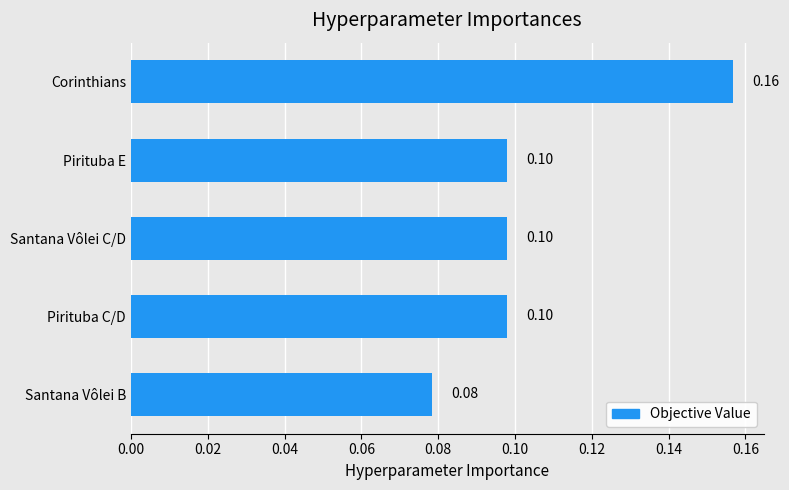

How many values are between 0 and 1?

5